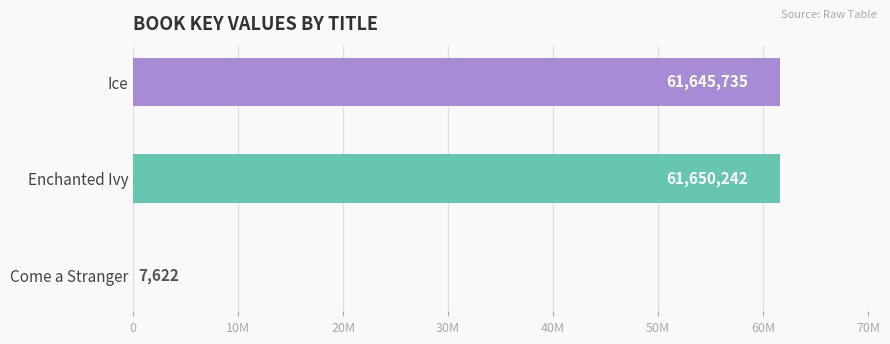

Are the bars horizontal?

Yes